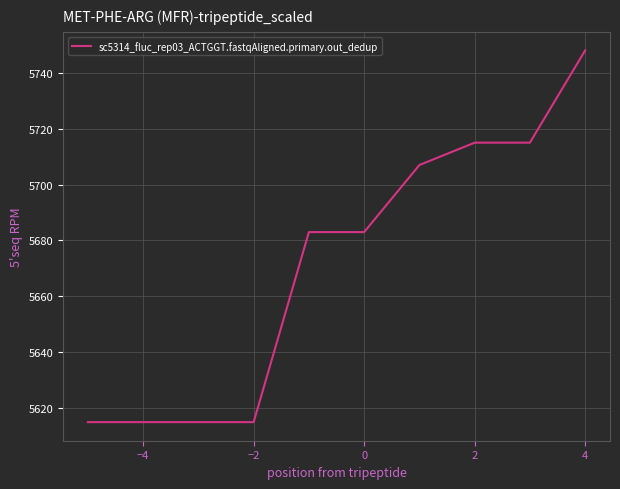

What is the minimum value shown in the chart?

5615